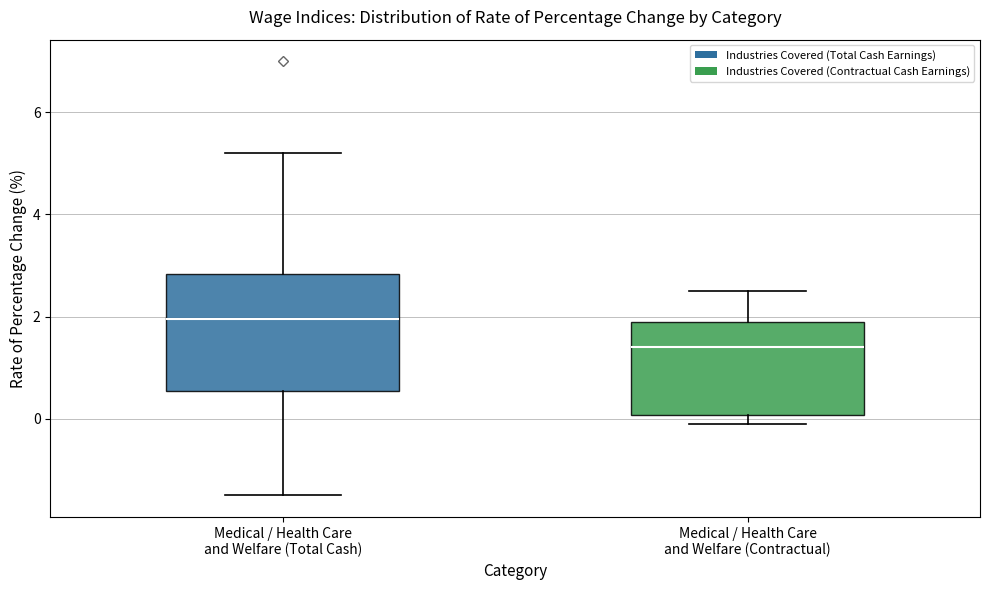

Reading left to right, transcribe this box plot: for each box, give where its median line is, the range the box spans, and where its two whiskers end, as read against the y-axis. The values are not printed on the chart, so give them approximately, as read against the axis.

Medical / Health Care and Welfare (Total Cash): median 2.0, box 0.6 to 2.8, whiskers -1.4 to 5.2
Medical / Health Care and Welfare (Contractual): median 1.4, box 0.0 to 2.0, whiskers 0.0 (just below the box's lower edge) to 2.6